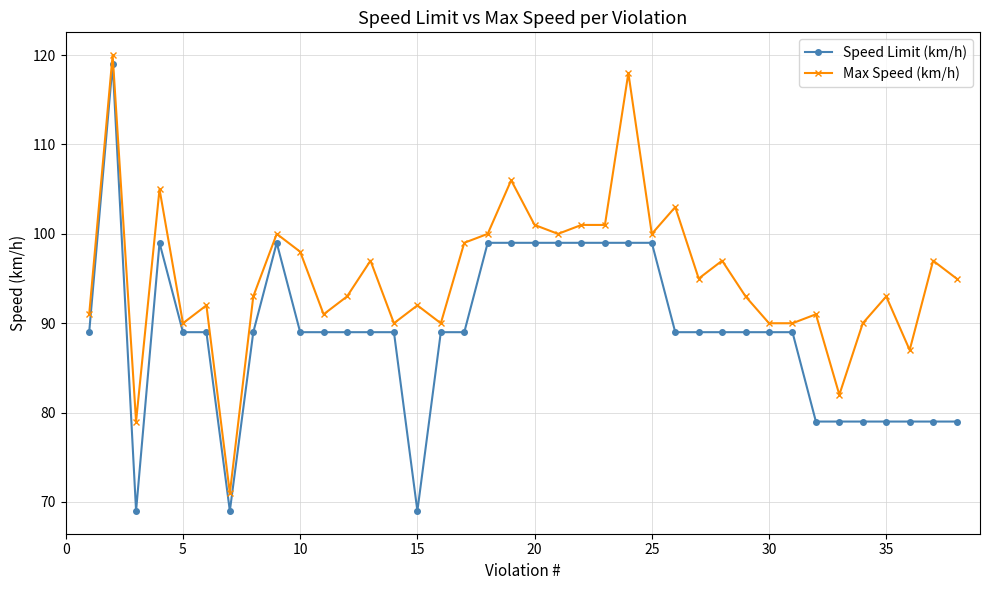

Rank the series by their maximum value, from lowest to highest.

Speed Limit (km/h), Max Speed (km/h)